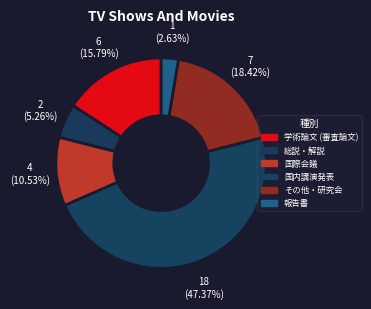

What is the smallest slice in the pie chart?

報告書